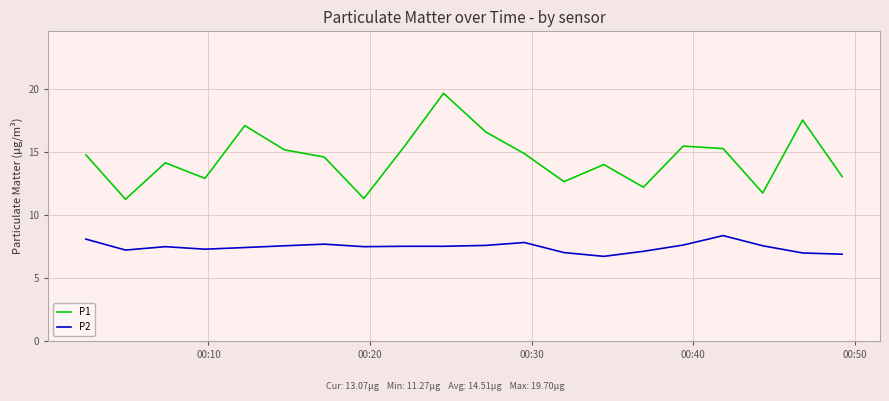

What are all the series names shown in the legend?

P1, P2